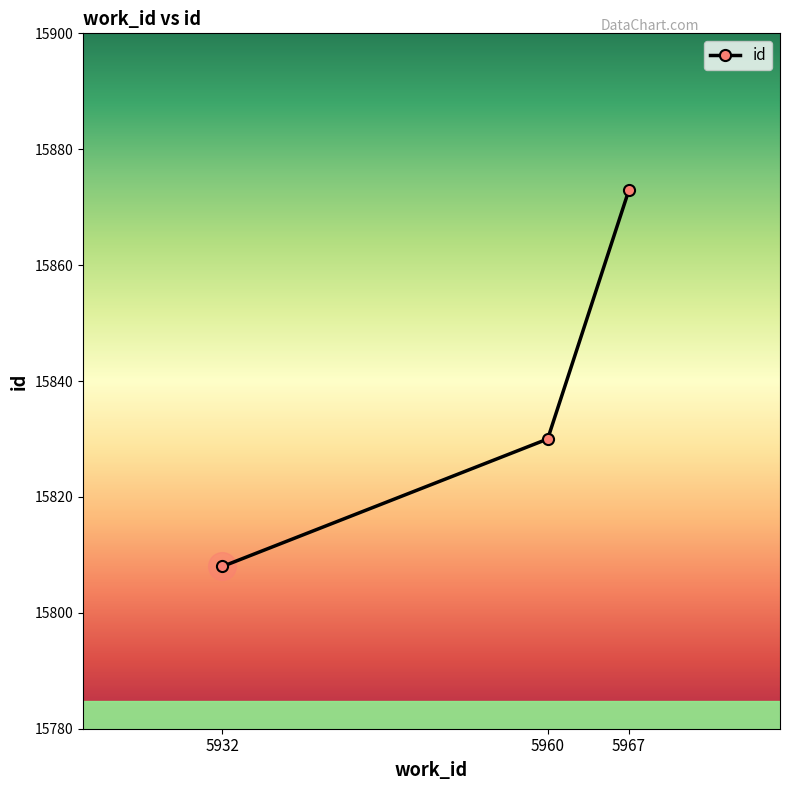

How many lines are shown in the chart?

1